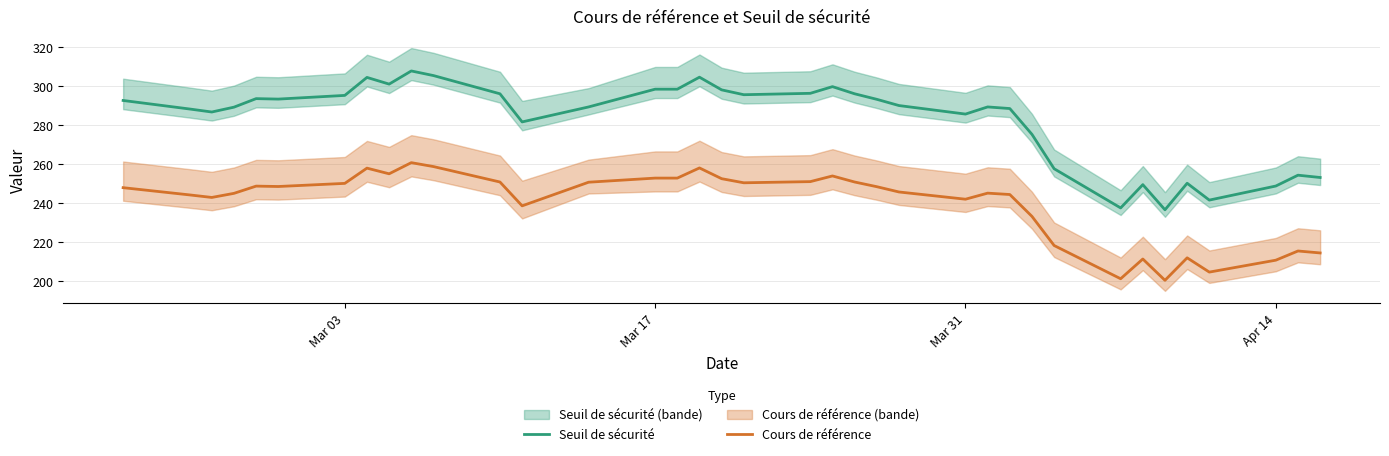

In Seuil de sécurité, how many points are lower than both neighbors (excluding endpoints)?

9